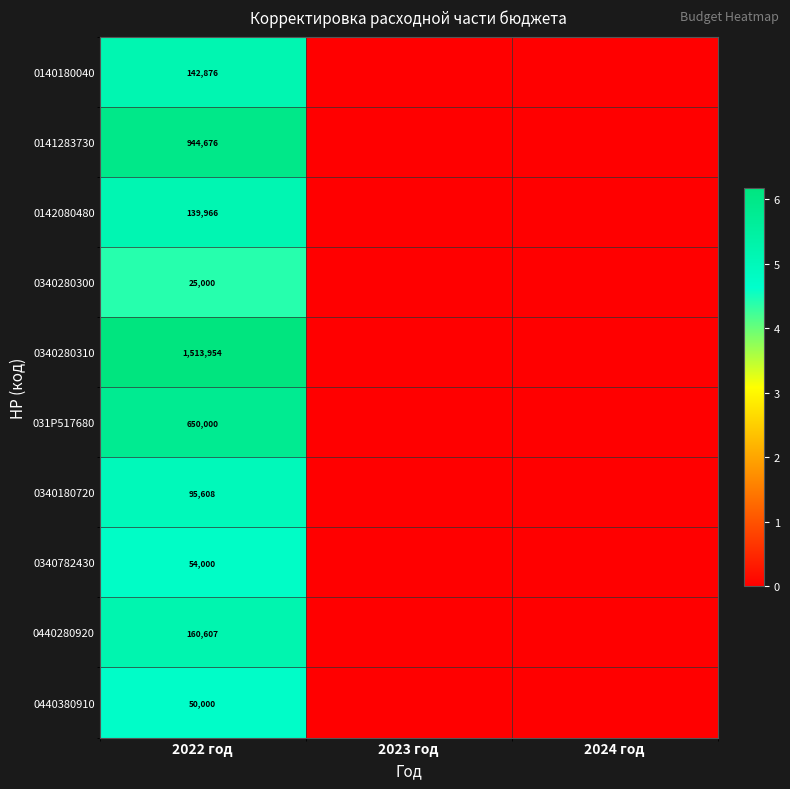

What is the greatest value displayed?

6.2